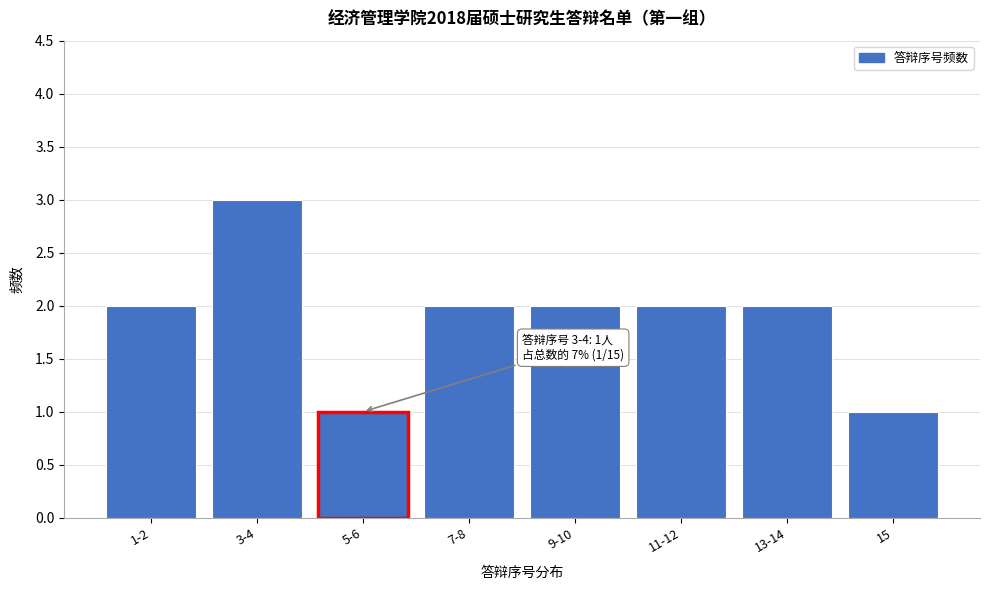

Reading left to right, transcribe all the data shown in this chart.

2	3	1	2	2	2	2	1